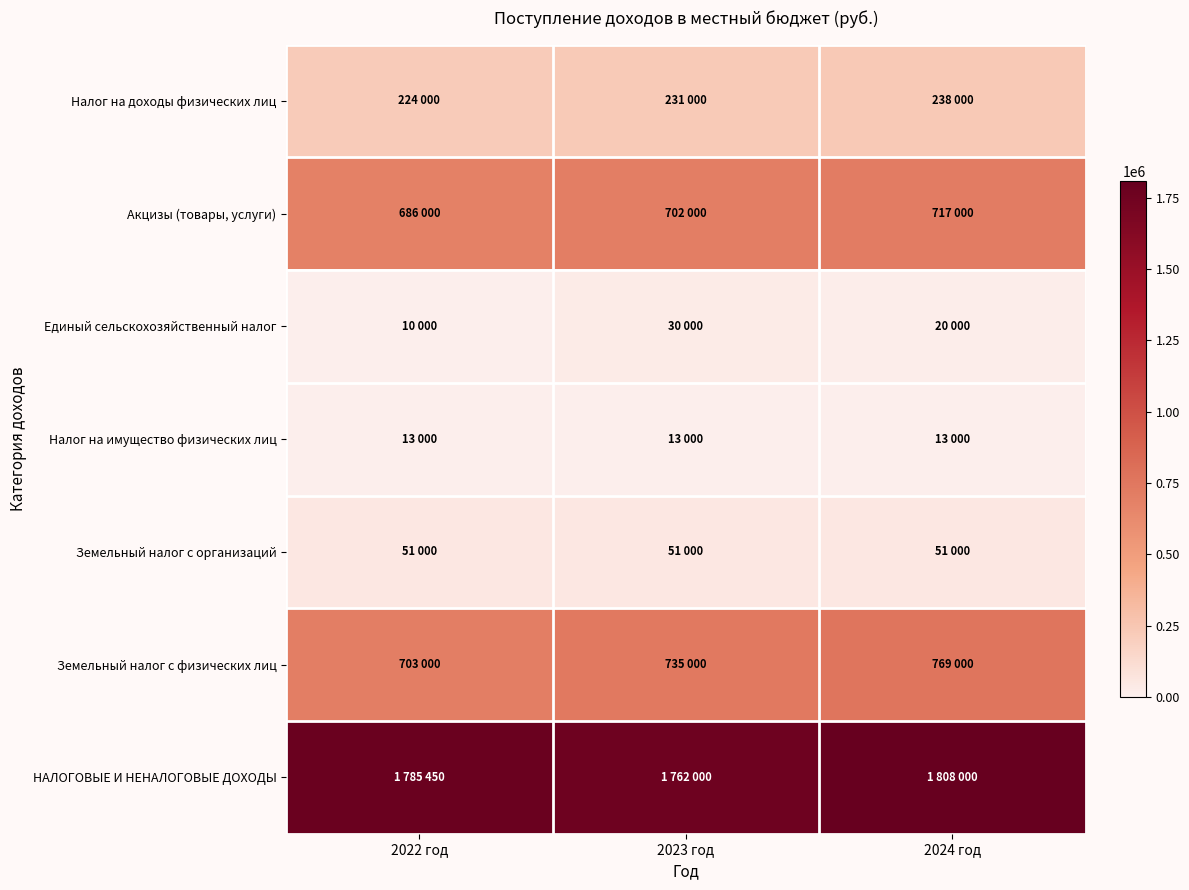

Reading left to right, extract all data points from this chart.

Налог на доходы физических лиц: 2022 год=224000	2023 год=231000	2024 год=238000
Акцизы (товары, услуги): 2022 год=686000	2023 год=702000	2024 год=717000
Единый сельскохозяйственный налог: 2022 год=10000	2023 год=30000	2024 год=20000
Налог на имущество физических лиц: 2022 год=13000	2023 год=13000	2024 год=13000
Земельный налог с организаций: 2022 год=51000	2023 год=51000	2024 год=51000
Земельный налог с физических лиц: 2022 год=703000	2023 год=735000	2024 год=769000
НАЛОГОВЫЕ И НЕНАЛОГОВЫЕ ДОХОДЫ: 2022 год=1785450	2023 год=1762000	2024 год=1808000